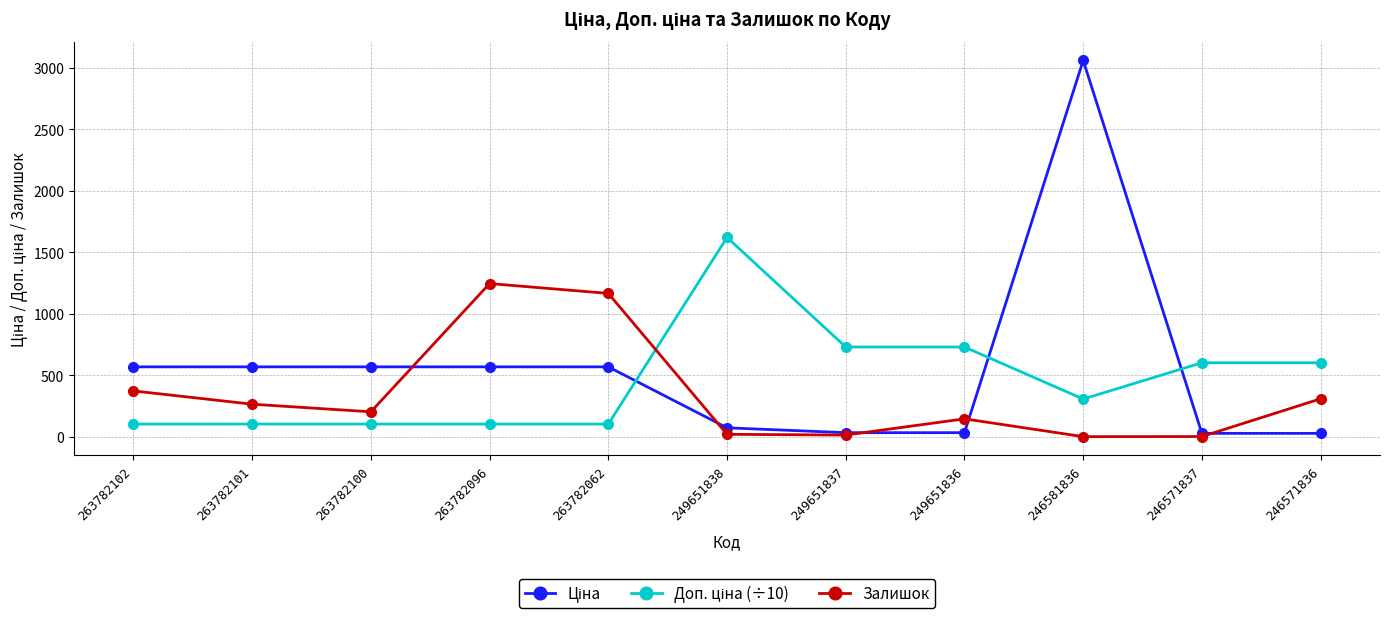

How many interior local valleys does the Залишок series have?

3